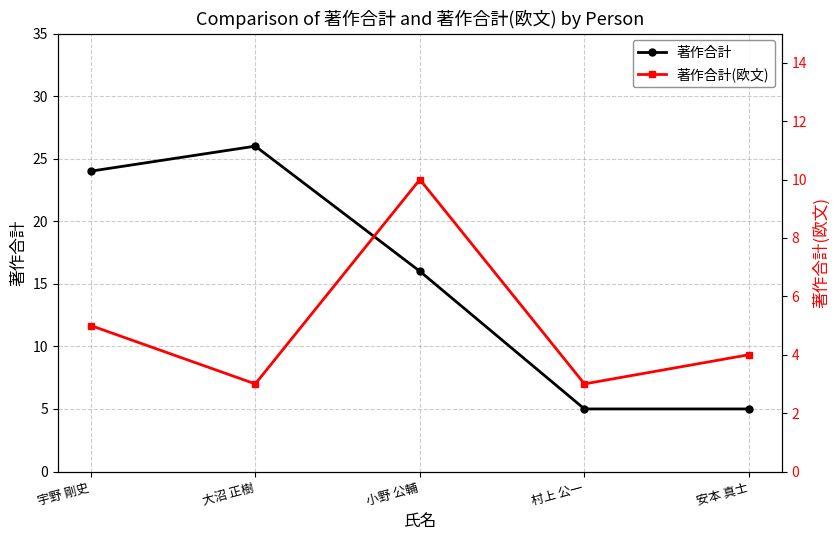

True or false: 著作合計 has more than 2 interior local peaks.

False